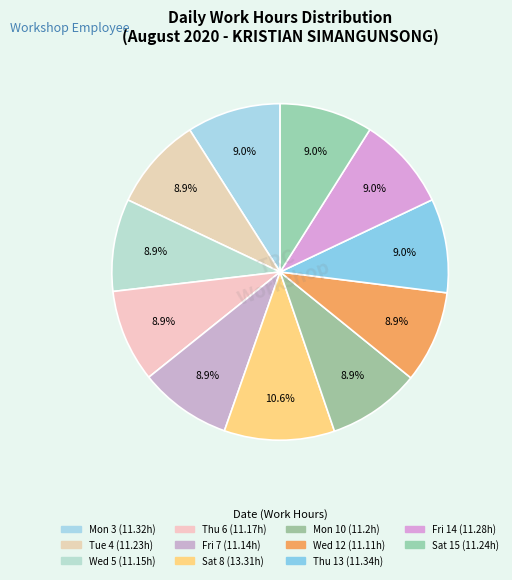

How many slices are in this pie chart?

11